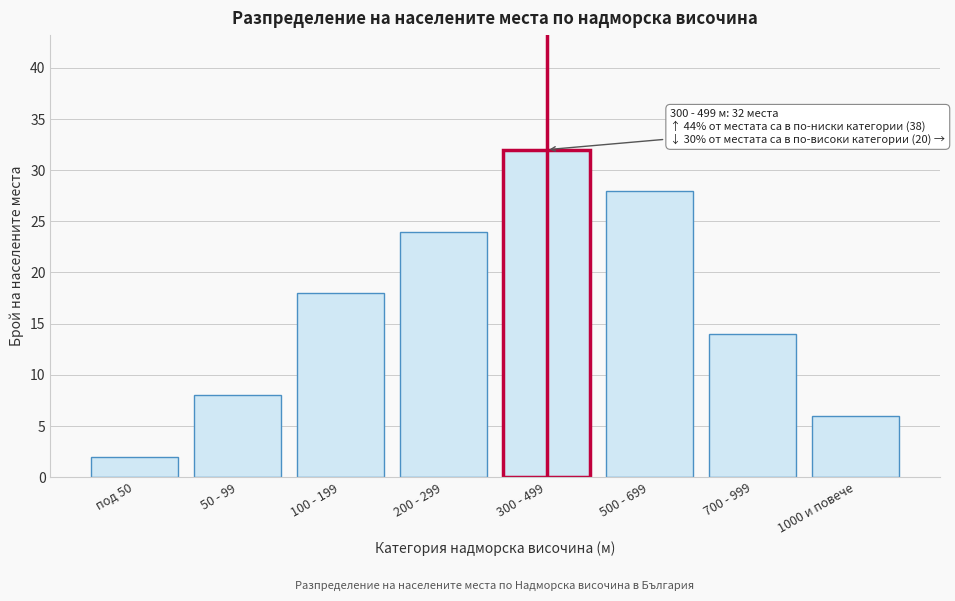

Reading left to right, transcribe all the data shown in this chart.

под 50=2	50 - 99=8	100 - 199=18	200 - 299=24	300 - 499=32	500 - 699=28	700 - 999=14	1000 и повече=6